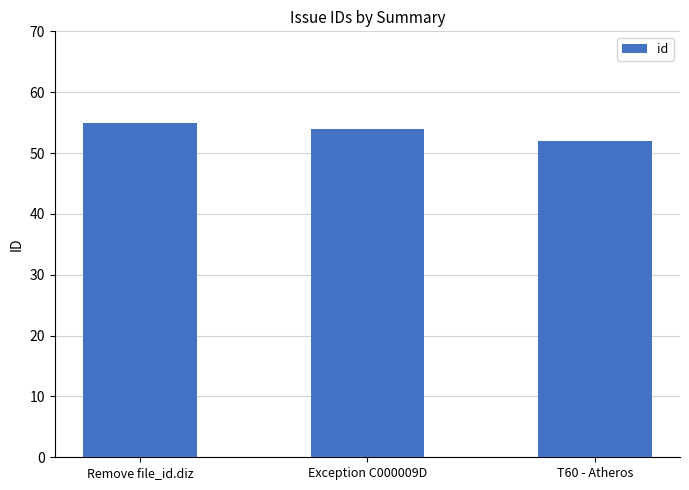

Approximately how many times larger is the value at Remove file_id.diz compared to Exception C000009D?

1.0